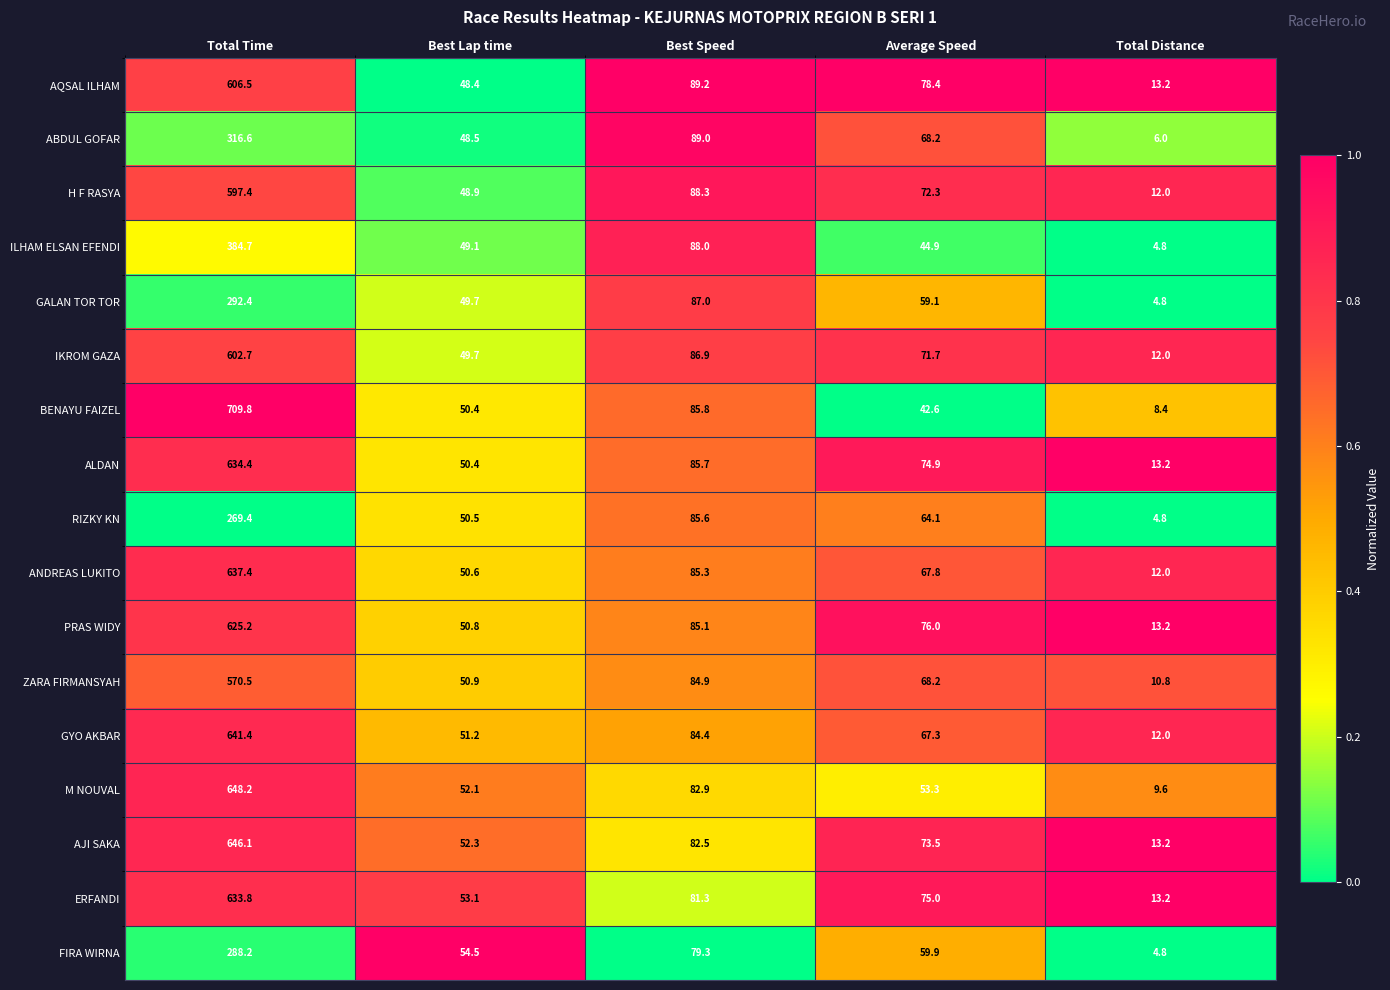

Which label corresponds to the smallest value in the chart?

Total Distance